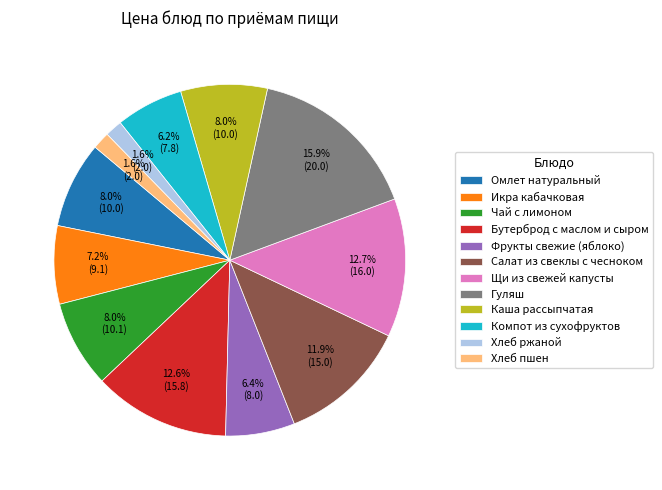

How many segments does this pie chart have?

12